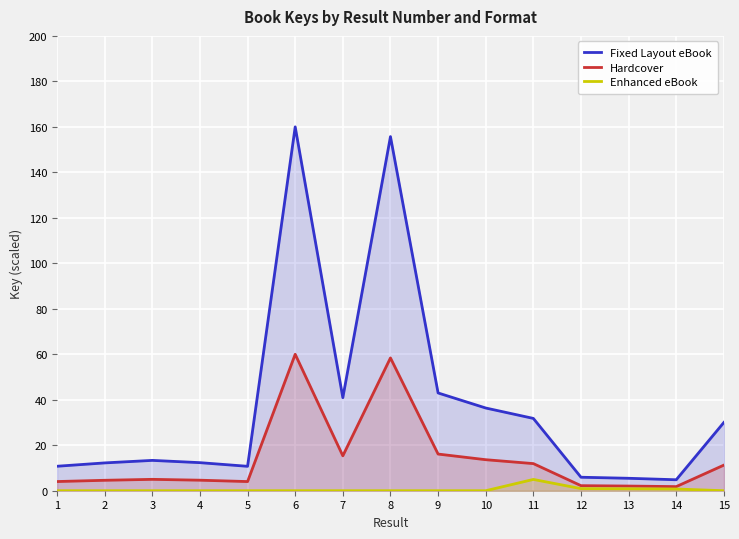

Which has a higher value, 9 or 14?

9